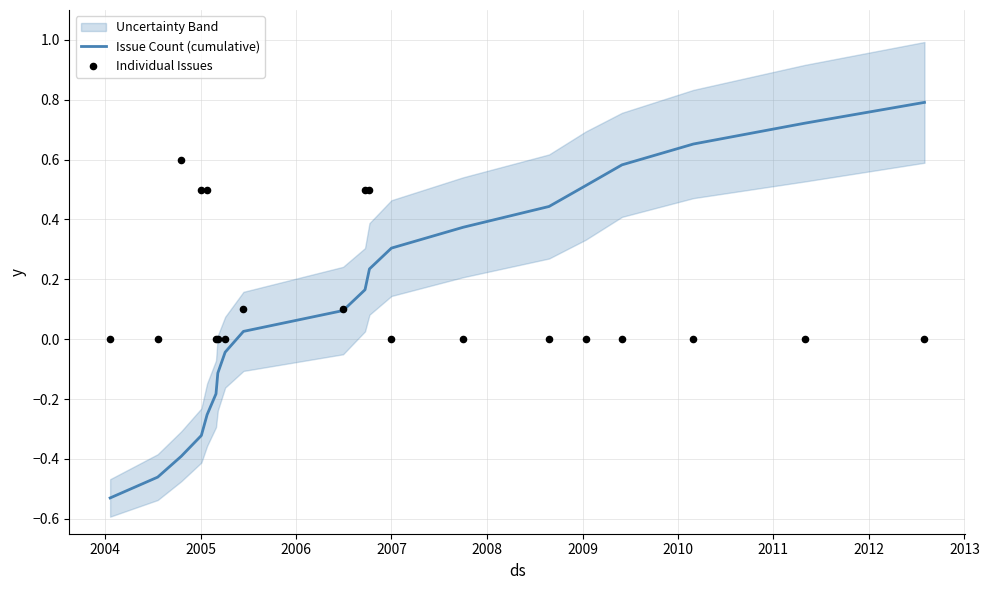

At how many categories does at least one series exceed 0?

15